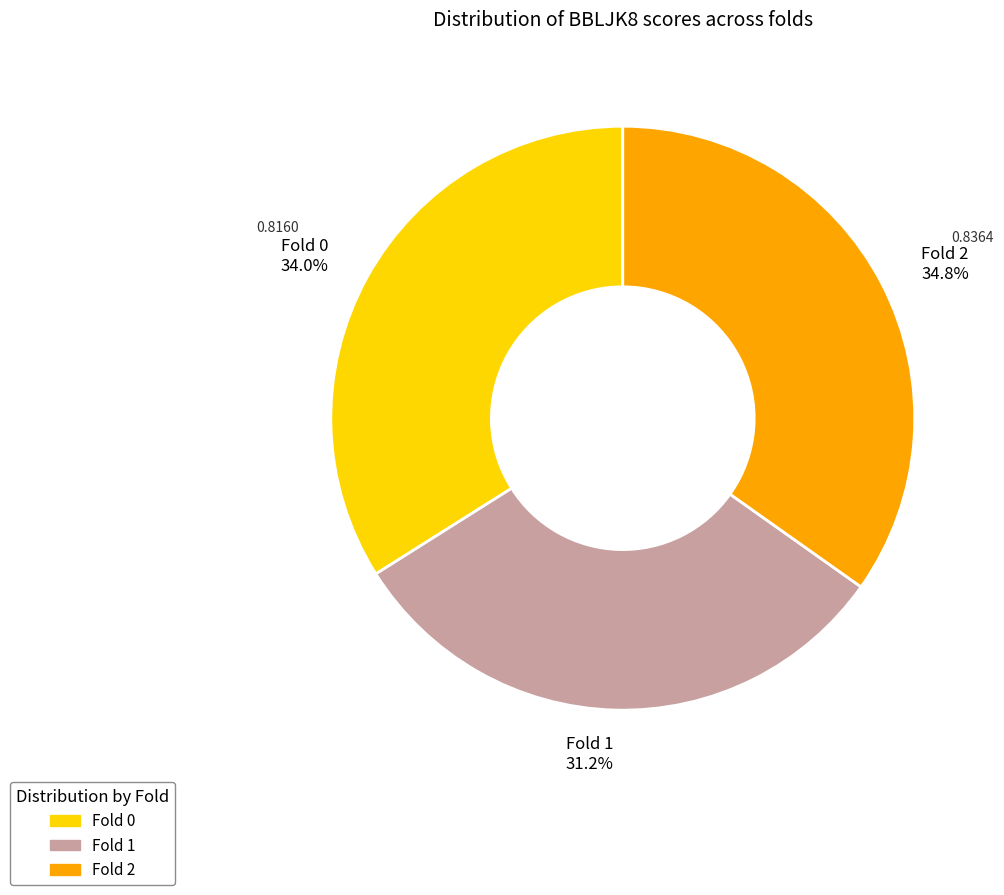

Does any single category account for the majority?

No